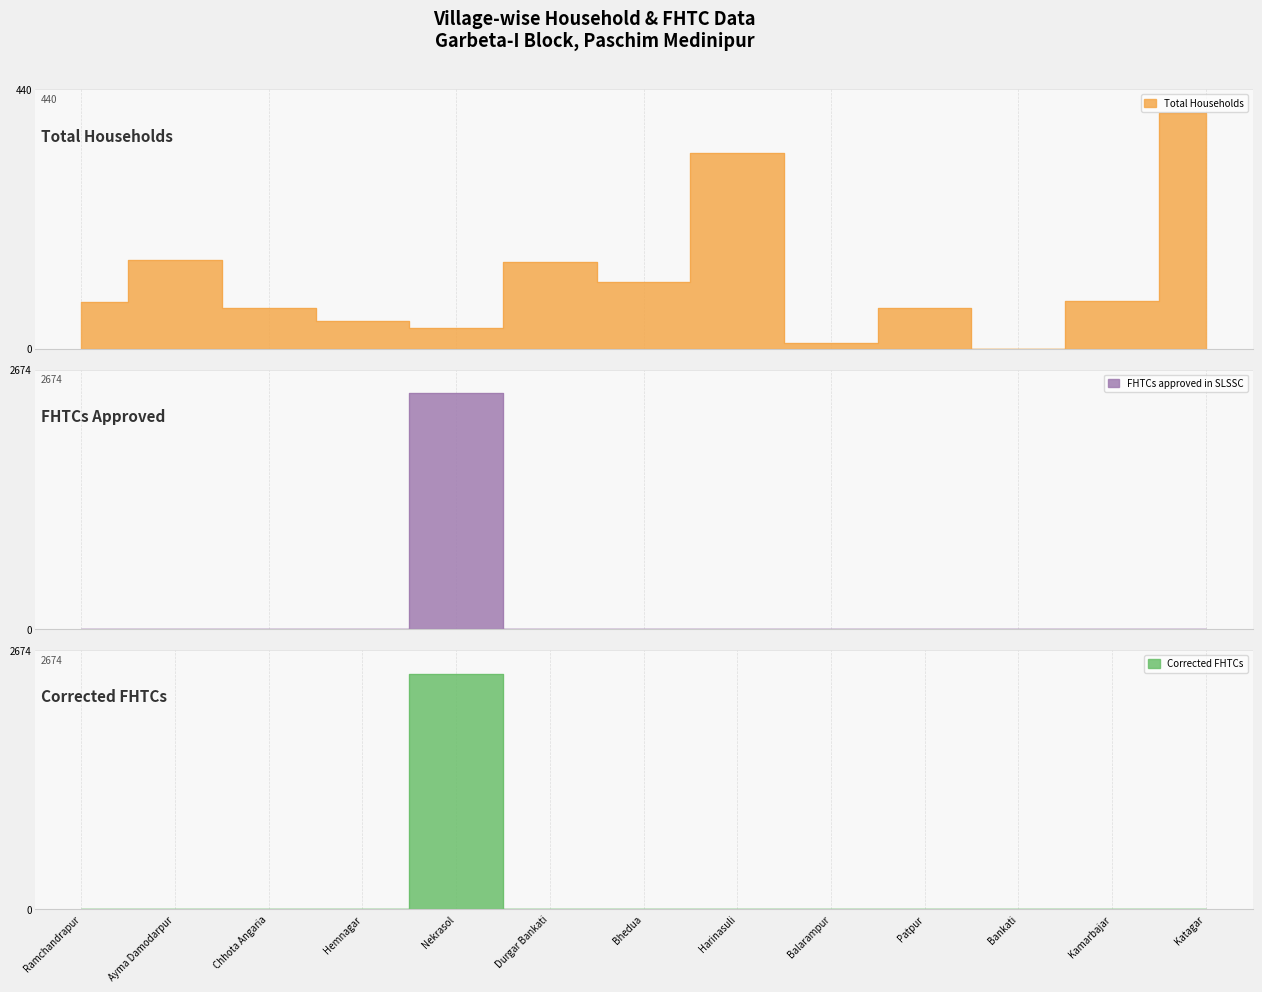

What is the highest value of the FHTCs approved in SLSSC series?

2431